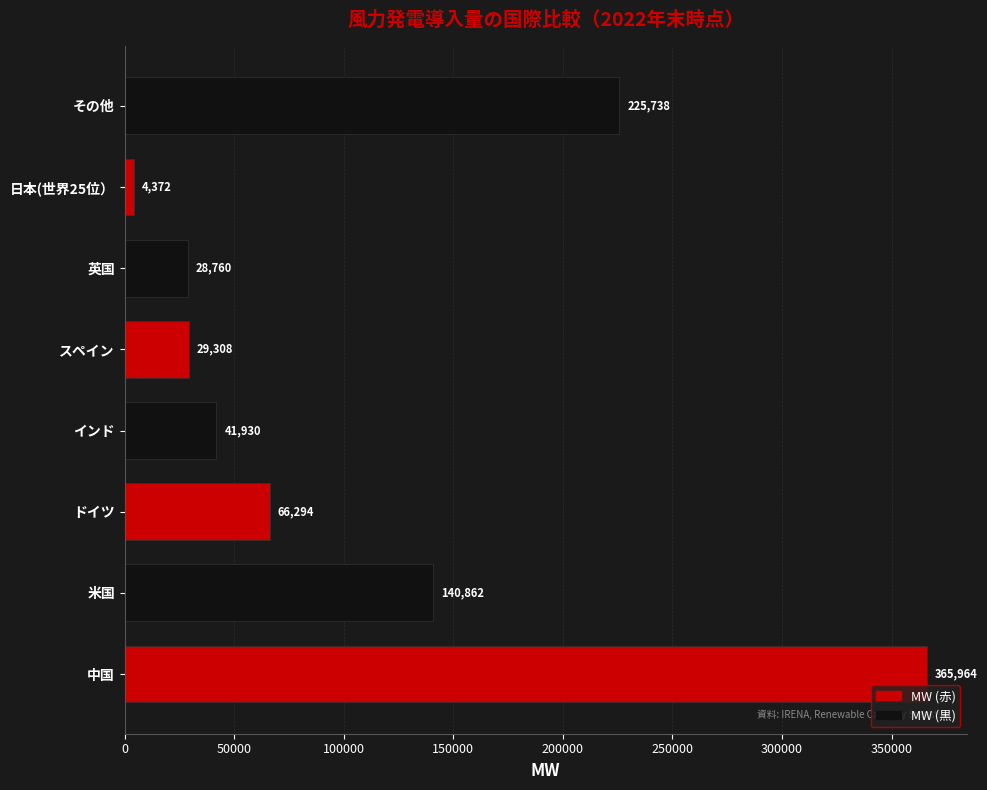

The value at その他 is 311698.6. True or false?

False